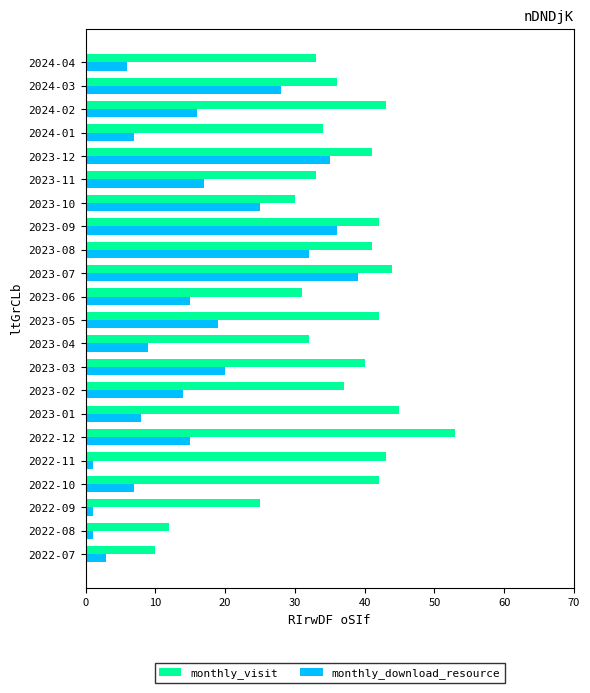

Count the number of categories in the chart.

22